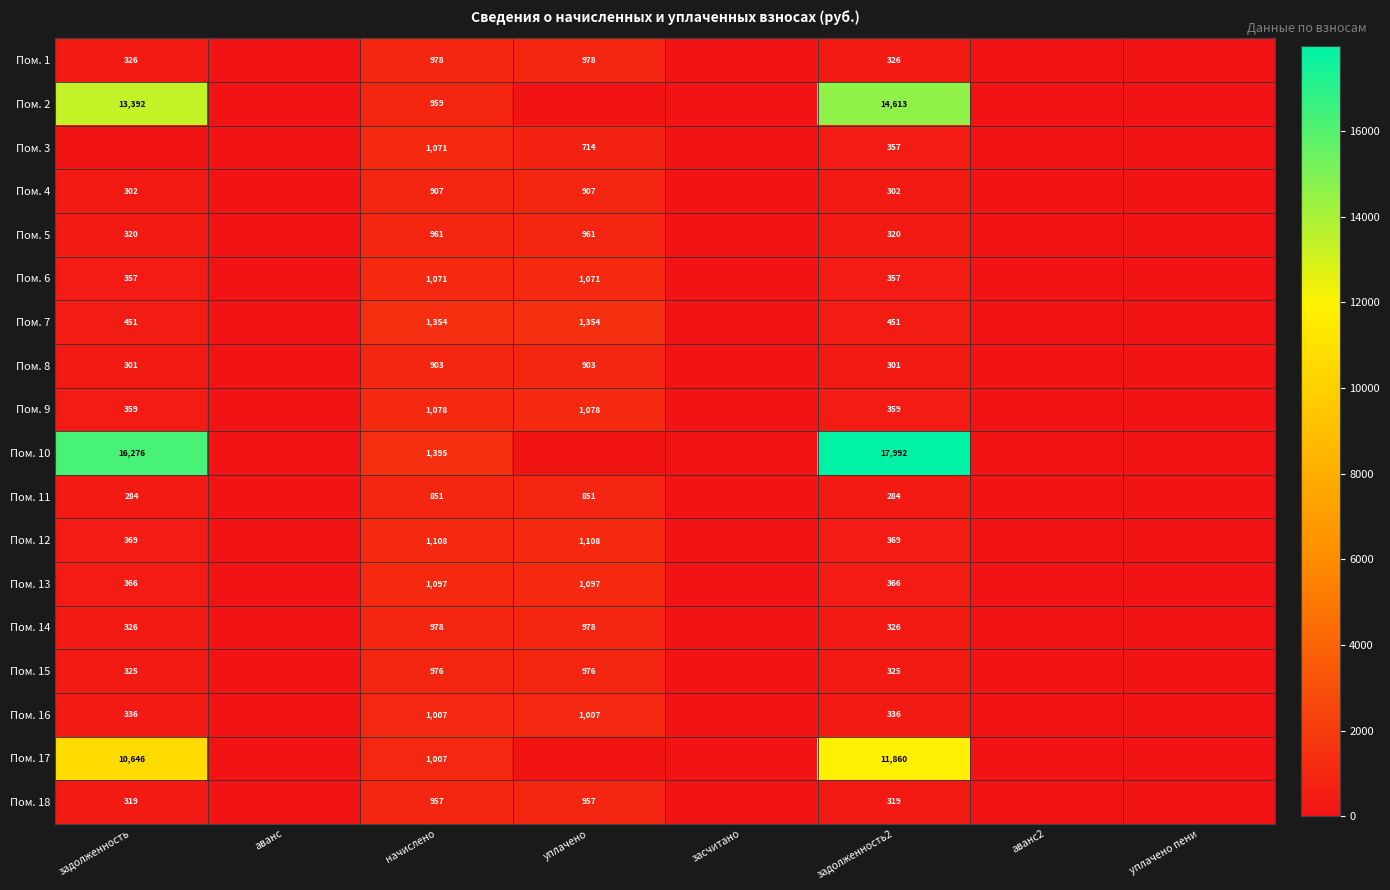

True or false: Пом. 10 has a value of 17992 at задолженность2.

True